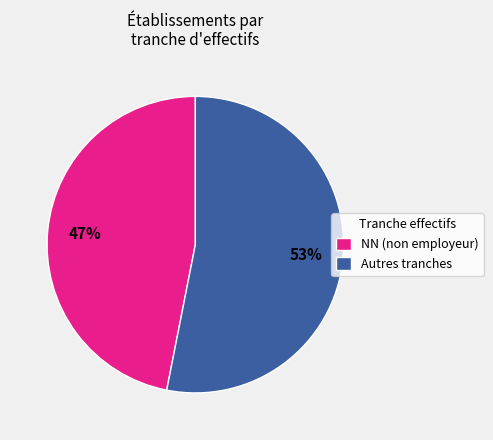

To the nearest percent, what is the difference between the largest and smallest slice percentages?

6%